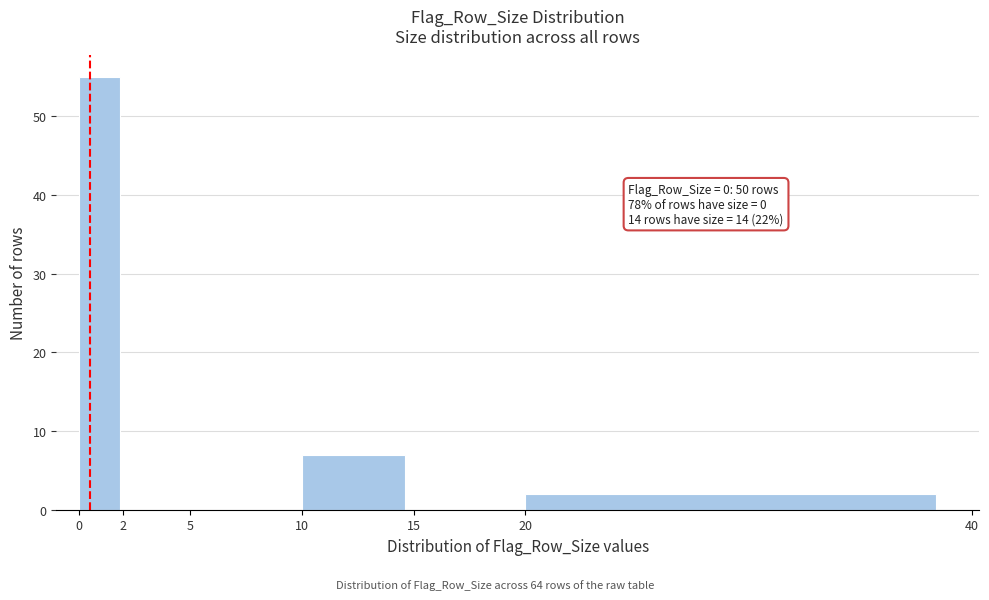

Over which range of the x-axis is the bar tallest?

0 to 2